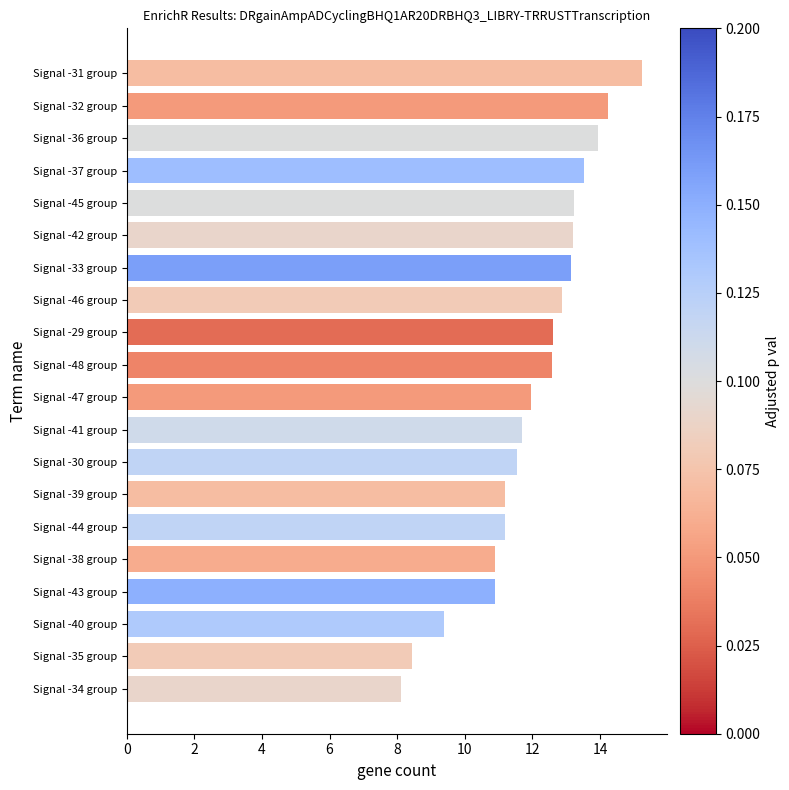

How many data points does each series have?

20